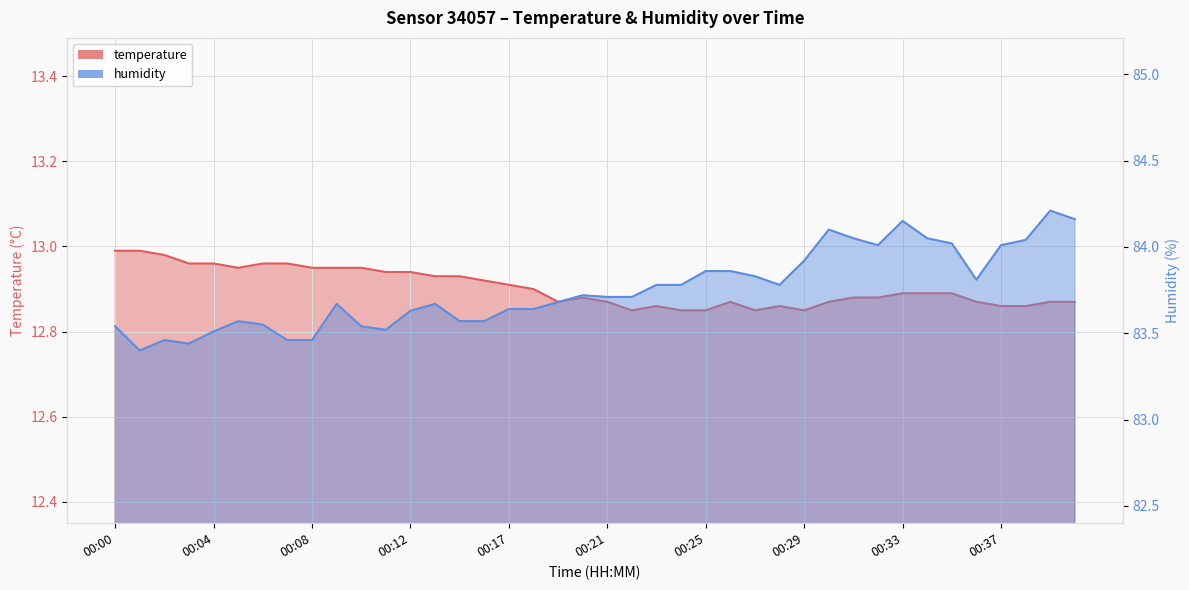

How many distinct data groups are displayed?

2